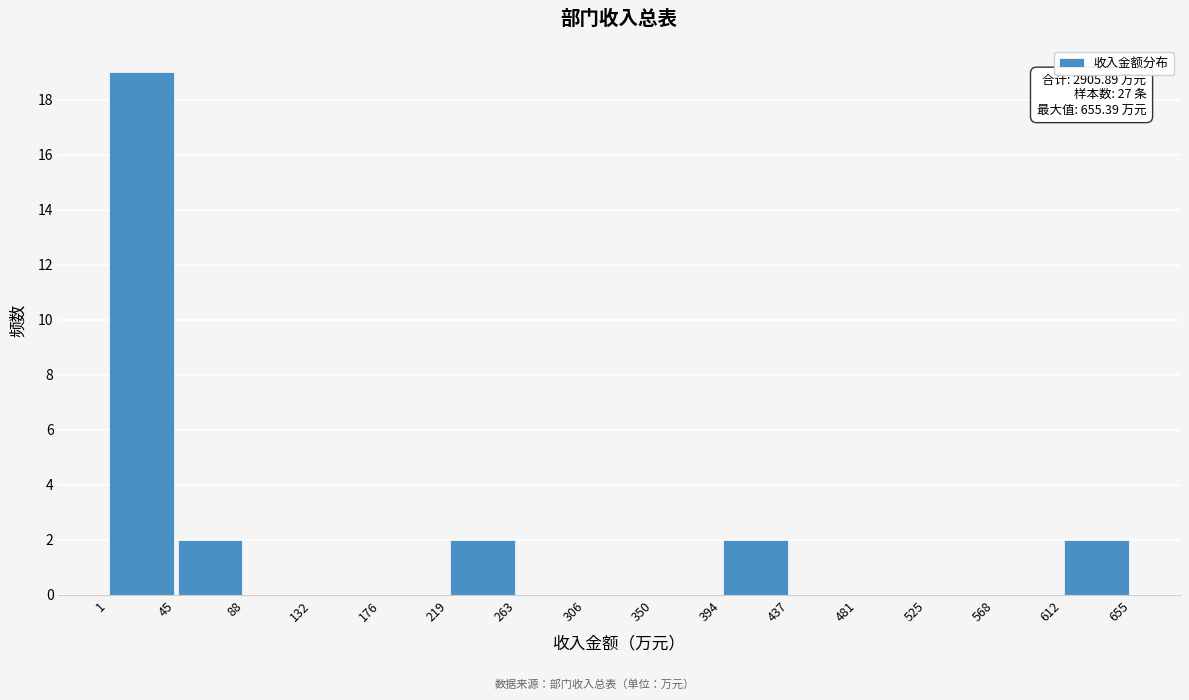

Which range on the x-axis has the tallest bar?

1 to 45